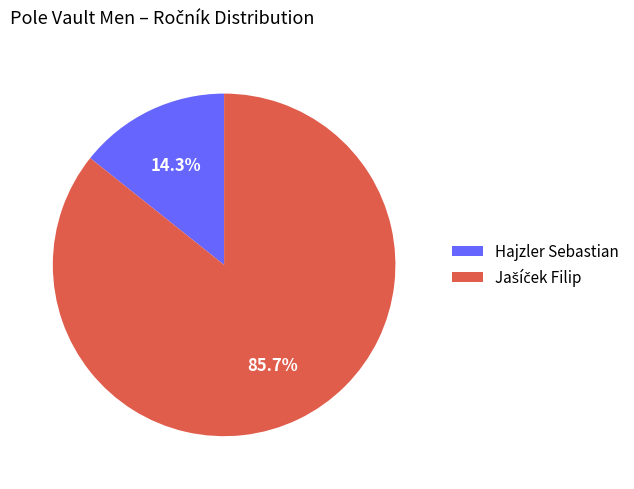

How much of the chart is everything except Hajzler Sebastian?

85.7%